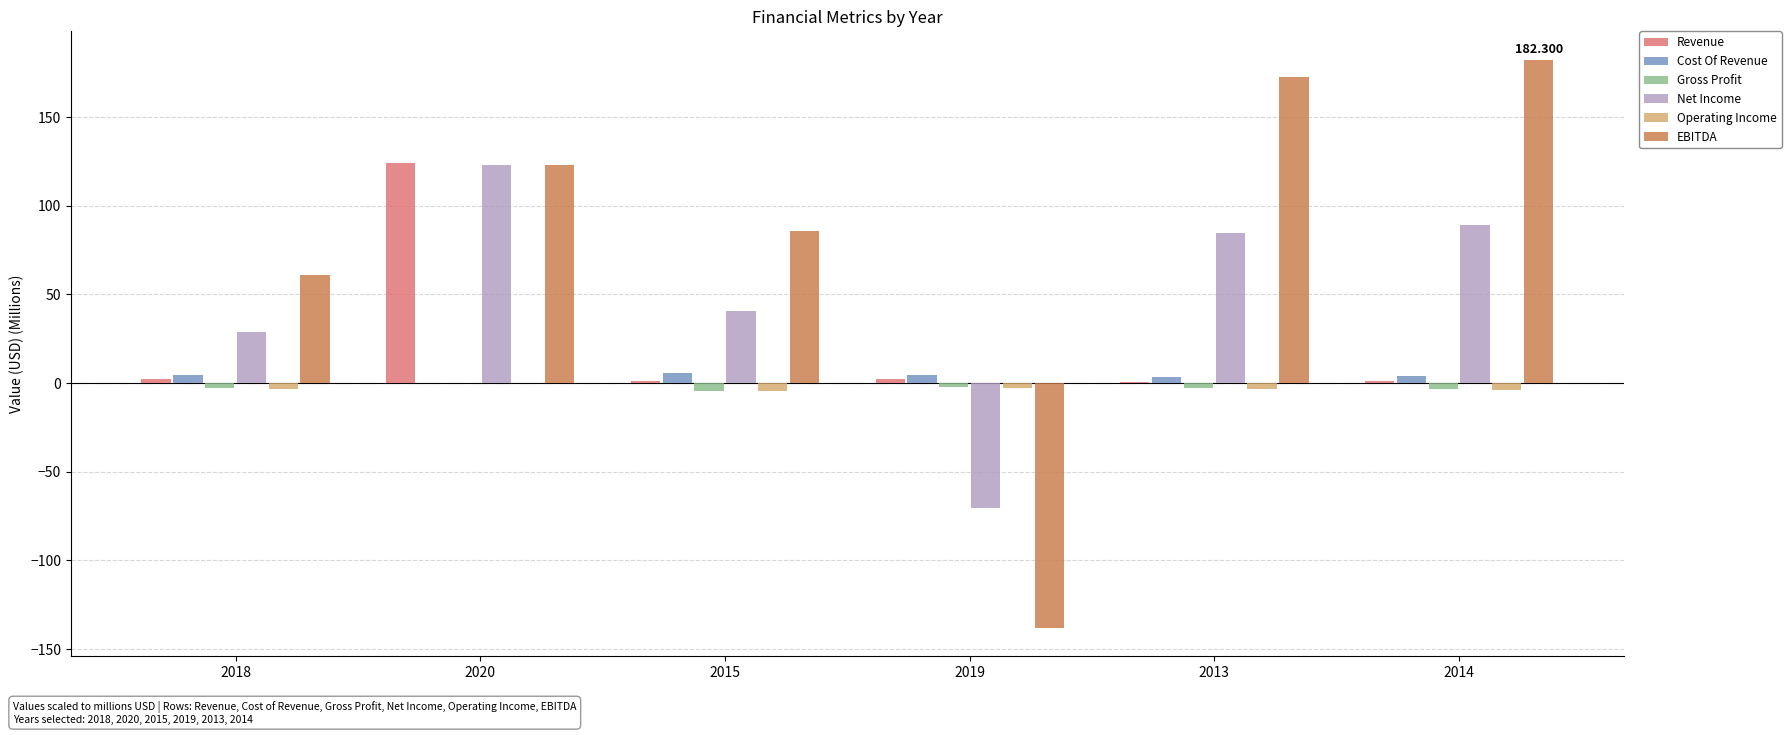

Are the bars grouped side by side (vs. stacked)?

Yes